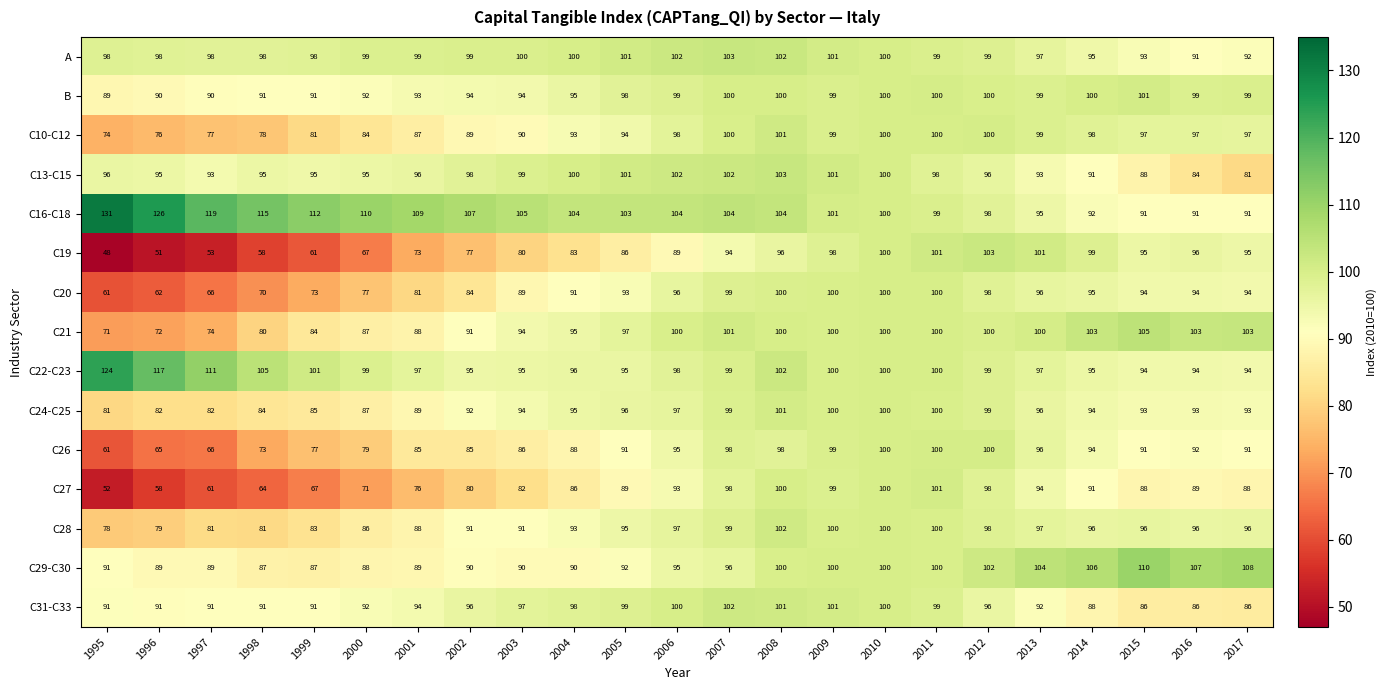

At which category does the chart reach its minimum across all series?

1995